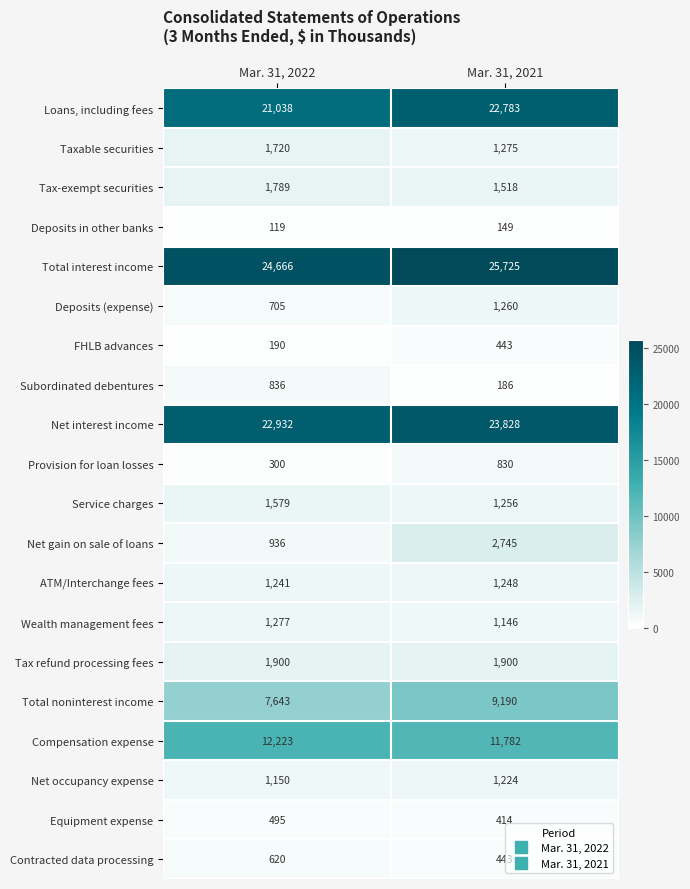

At which label does Subordinated debentures reach its minimum?

Mar. 31, 2021